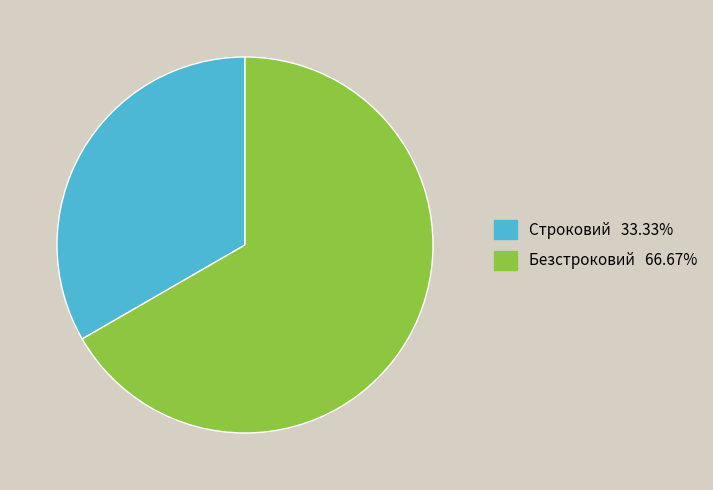

Does Строковий represent more than half of the total?

No